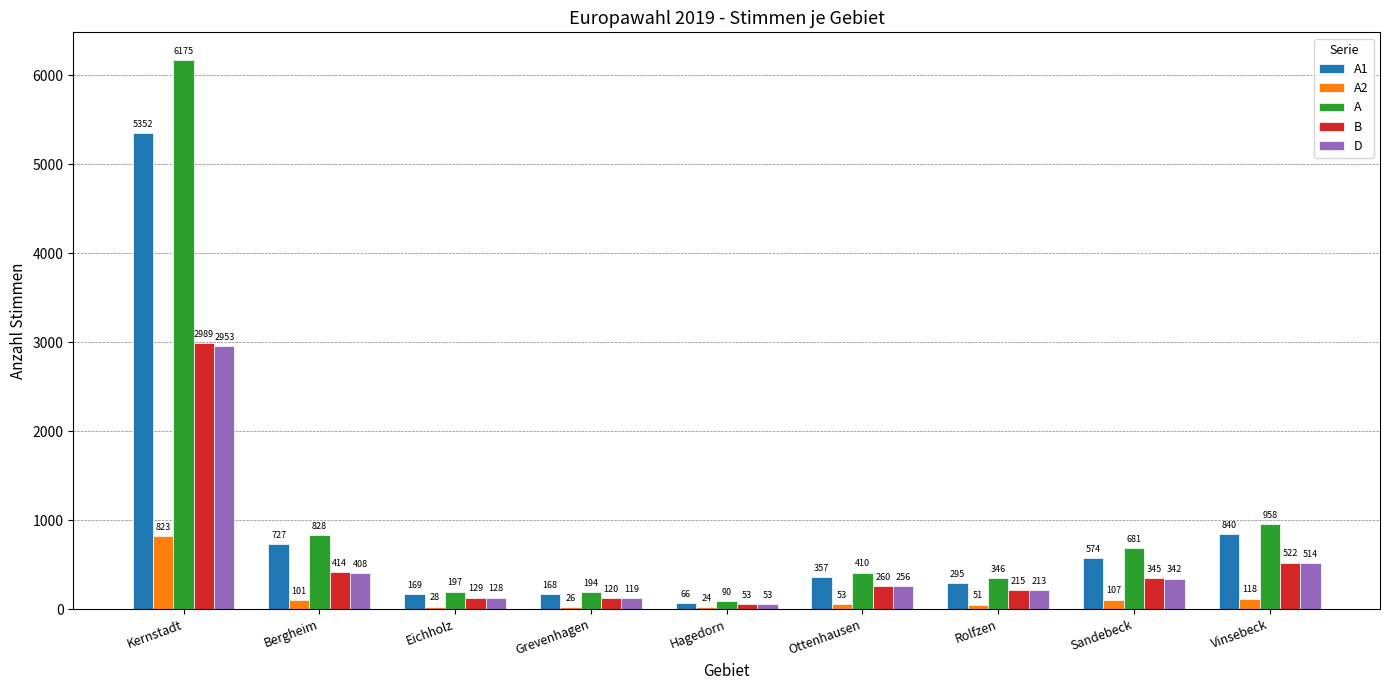

What position from the right is Grevenhagen?

6